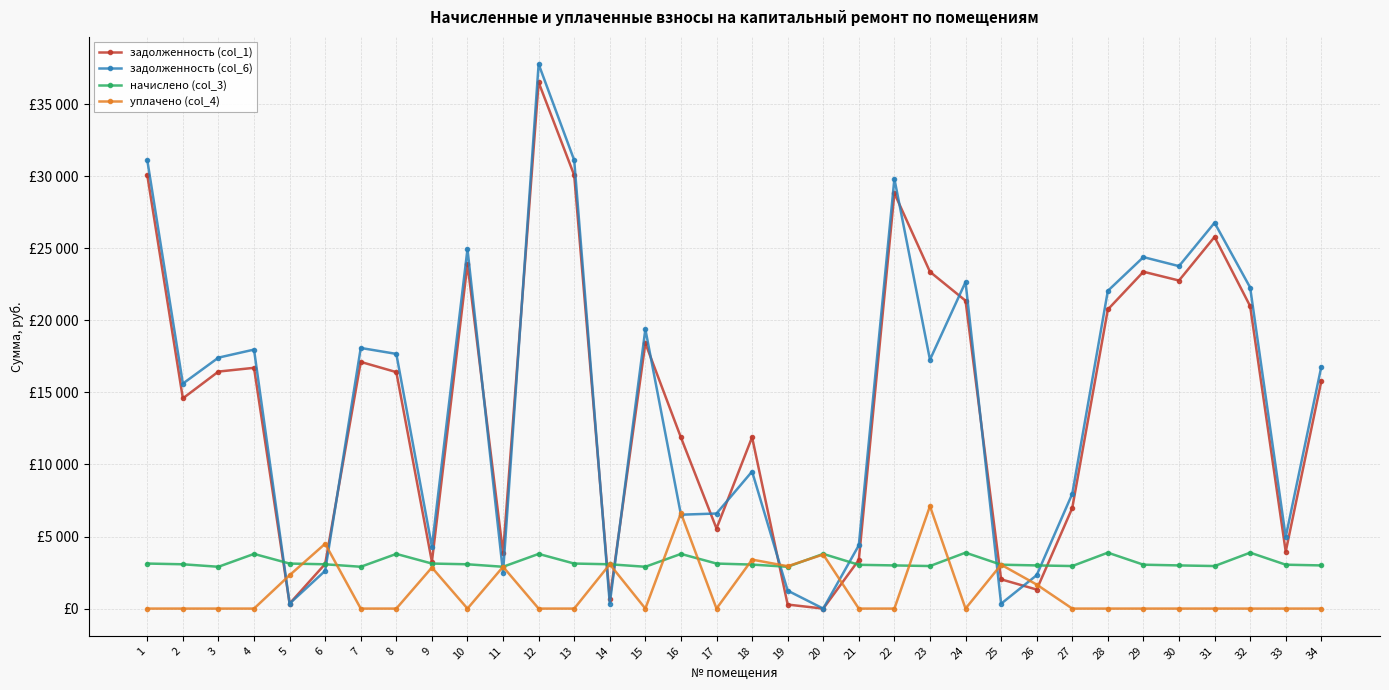

How many intersections are there between задолженность (col_6) and уплачено (col_4)?

12